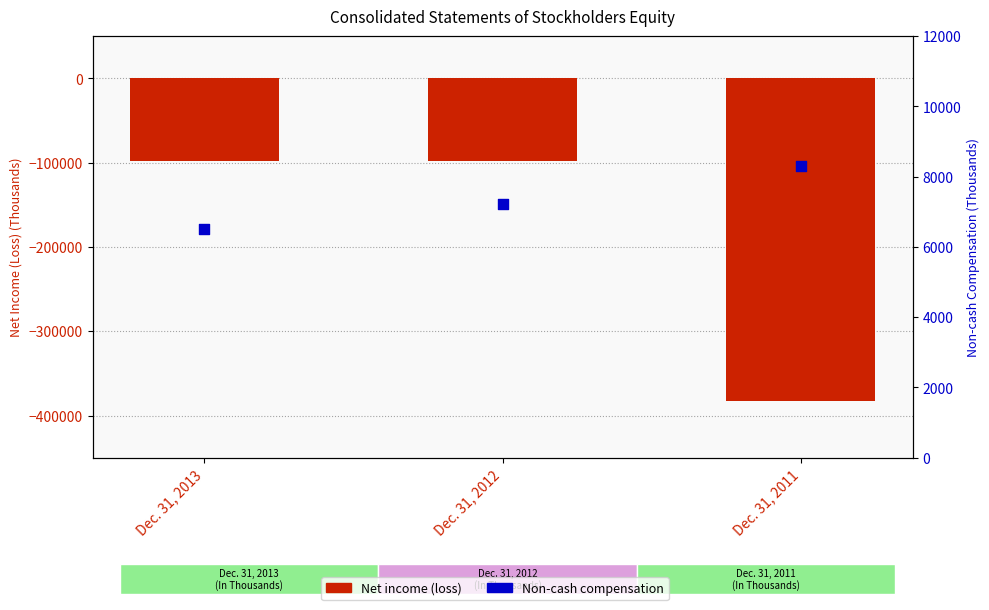

What is the total value across all series at Dec. 31, 2013?

-91256